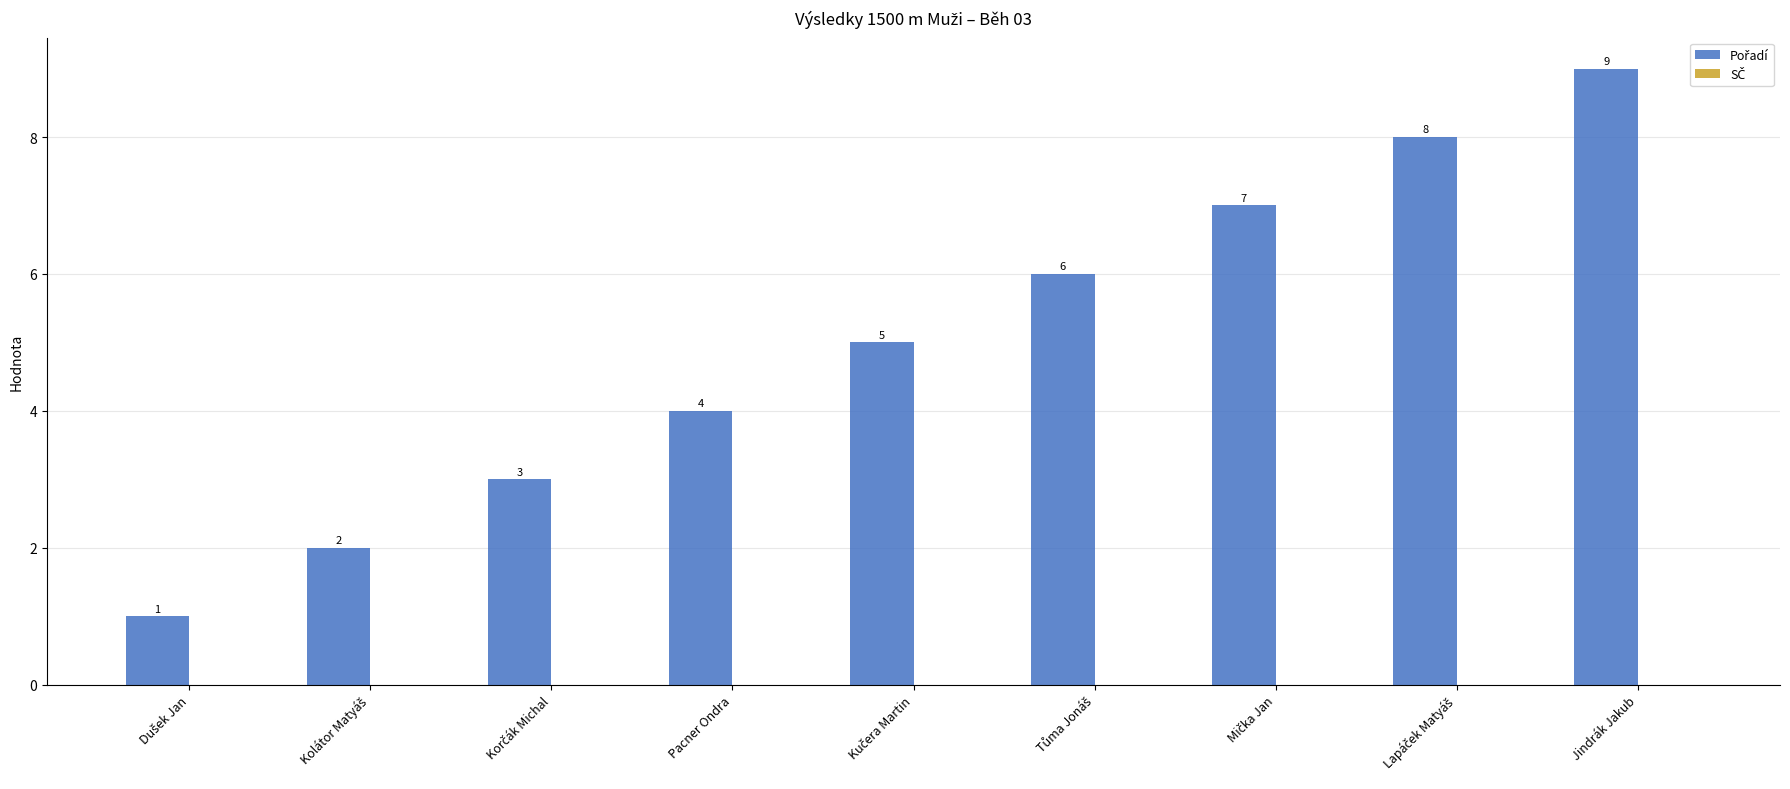

The value at Jindrák Jakub is 13. True or false?

False